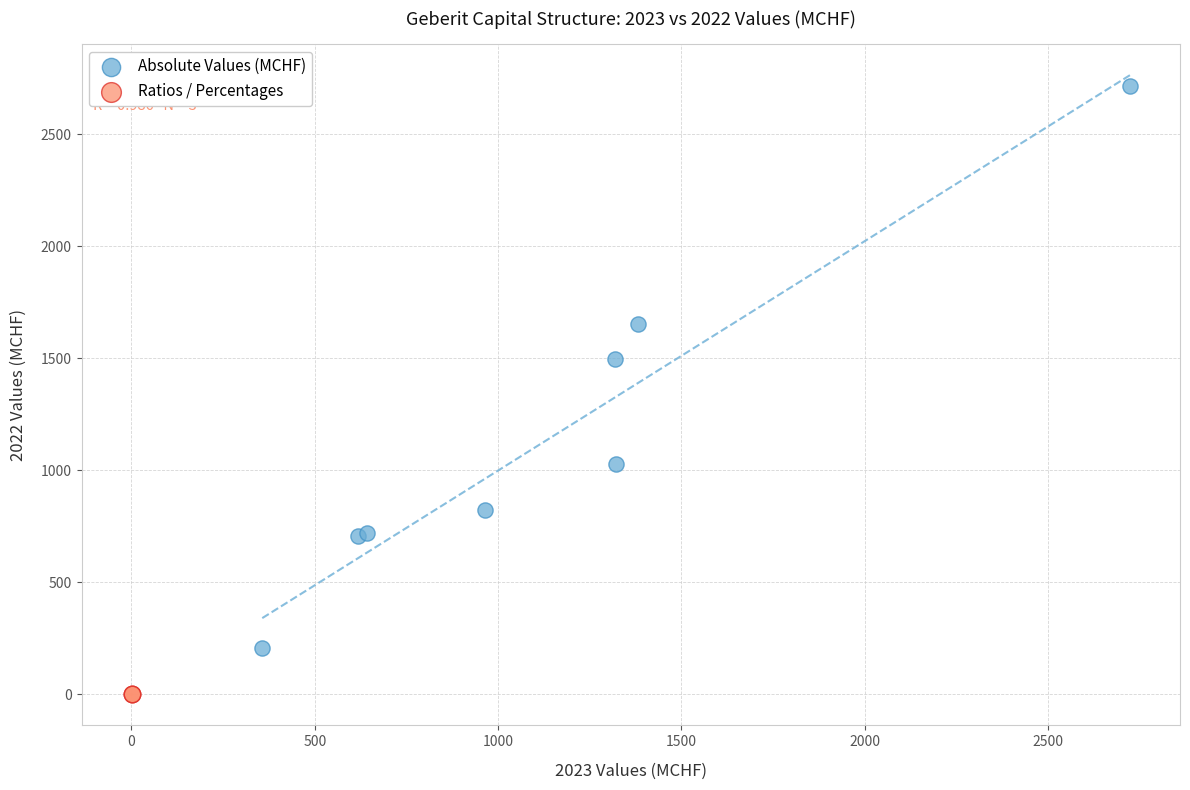

Which series contains the highest Y value?

Absolute Values (MCHF)